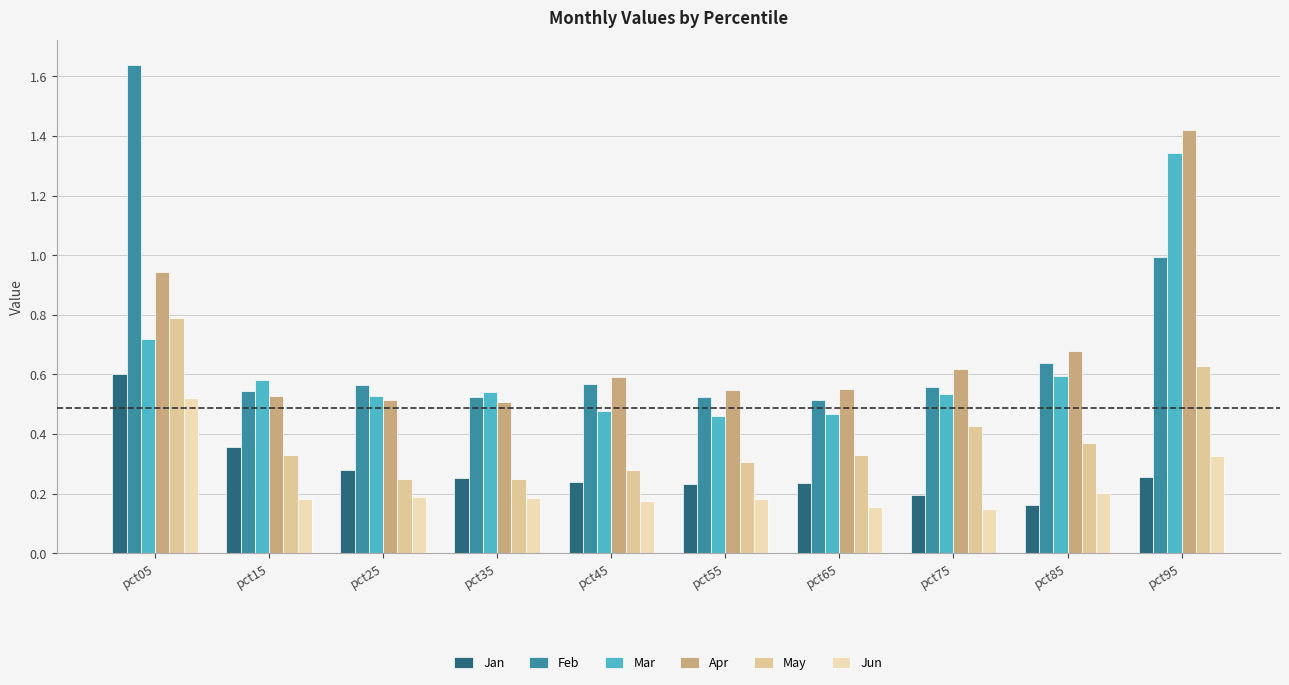

At which category does the chart reach its minimum across all series?

pct75